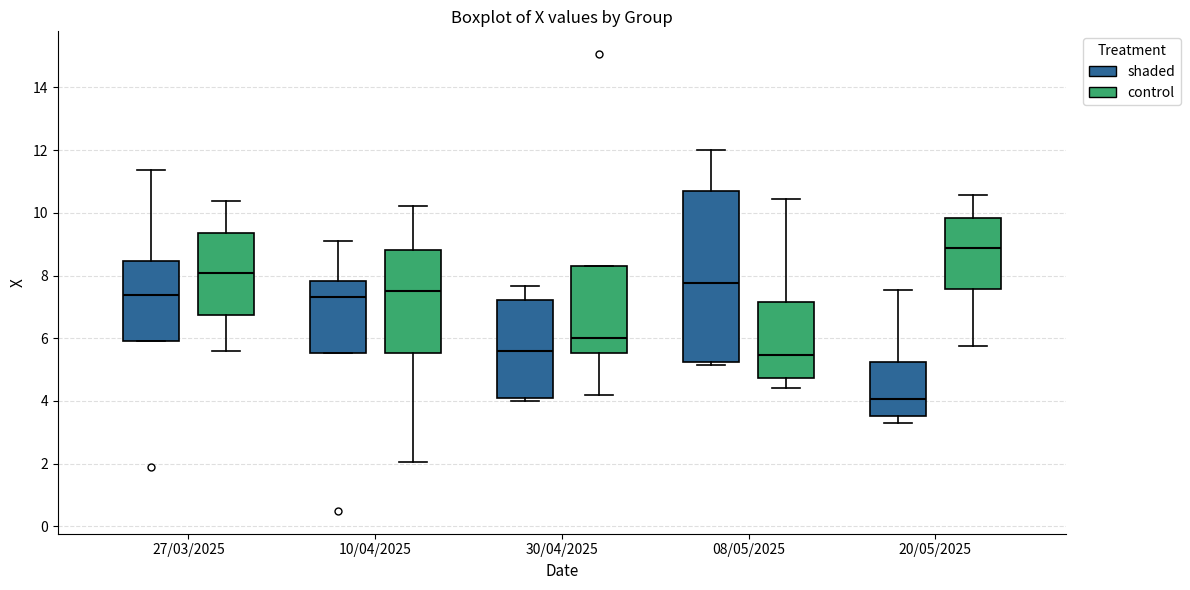

Where is the upper edge of the box for 20/05/2025 (shaded) on the y-axis? The values are not printed on the chart, so give them approximately, as read against the axis.

5.2